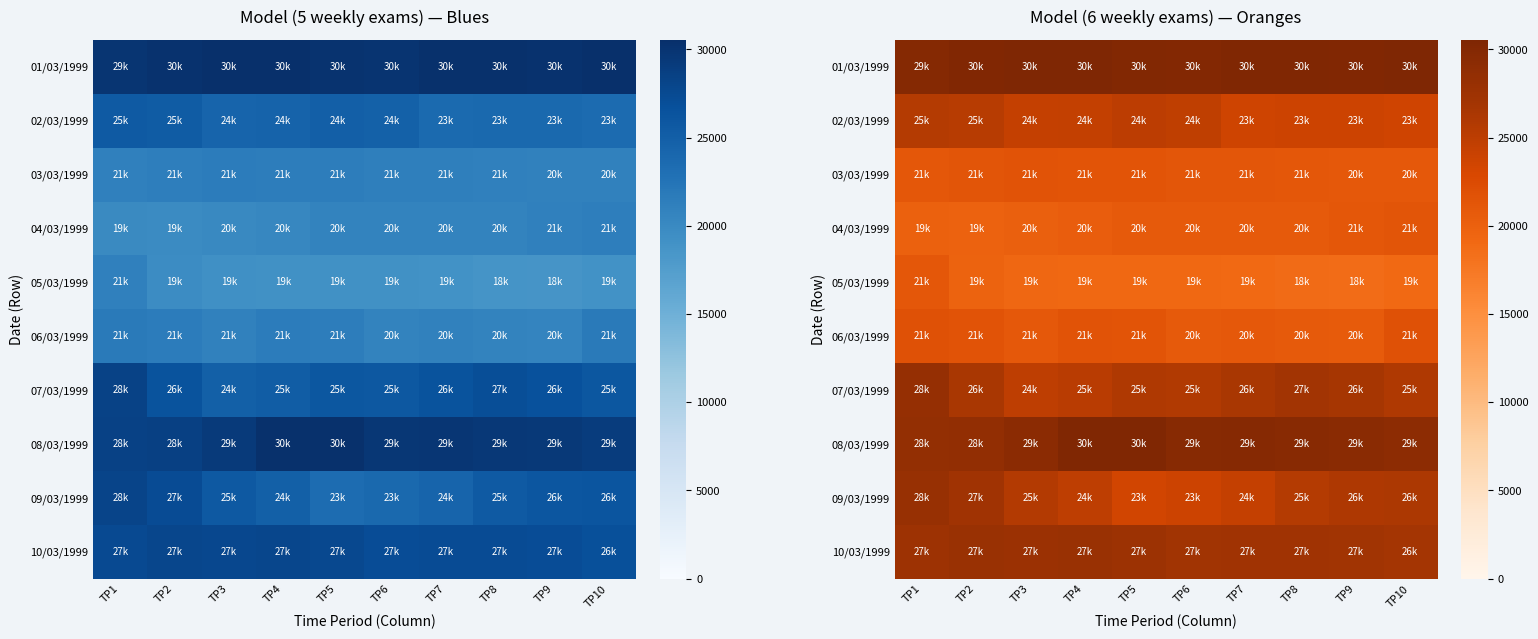

Is the value of 06/03/1999 at TP5 greater than the value of 09/03/1999 at TP8?

No